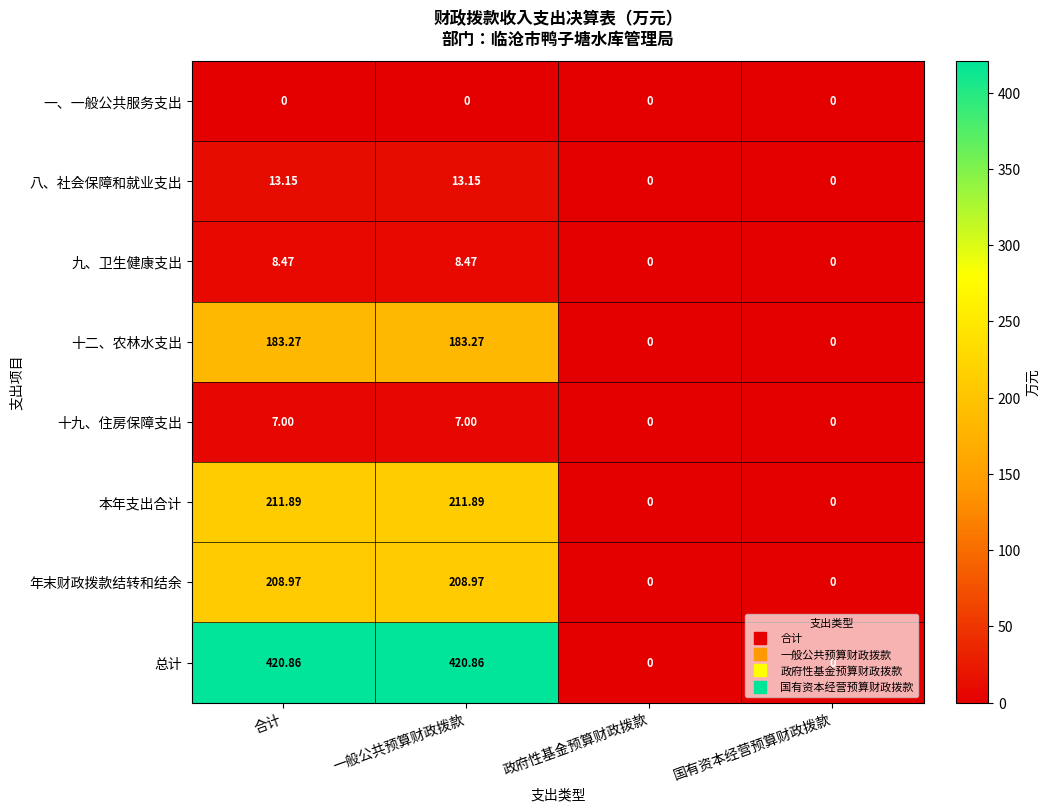

Is the value of 九、卫生健康支出 at 合计 greater than the value of 十二、农林水支出 at 政府性基金预算财政拨款?

Yes